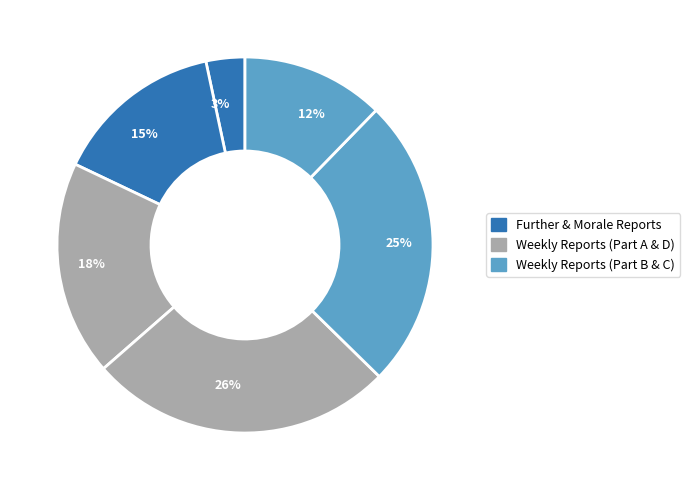

True or false: 12% accounts for 2% of the total.

False